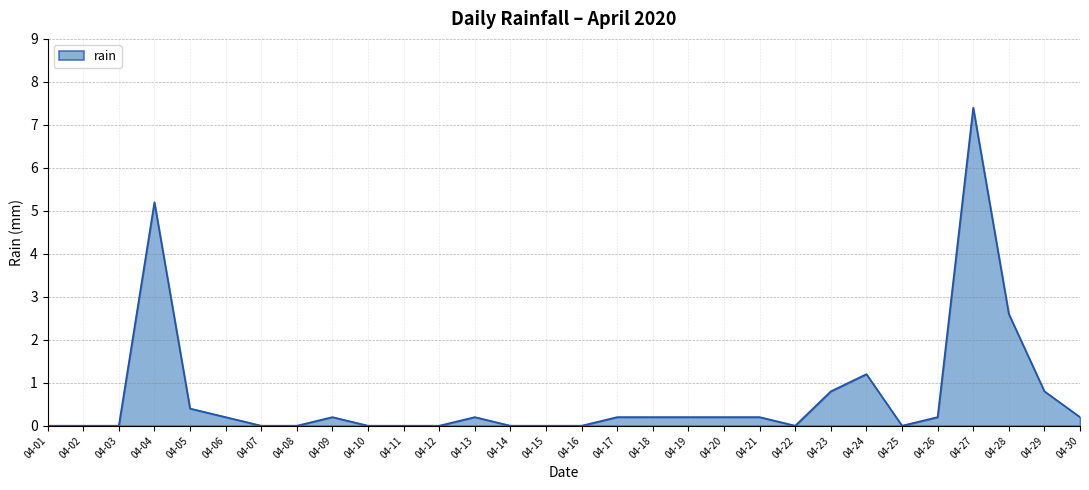

Reading right to left, extract all data points from this chart.

0.2	0.8	2.6	7.4	0.2	0.0	1.2	0.8	0.0	0.2	0.2	0.2	0.2	0.2	0.0	0.0	0.0	0.2	0.0	0.0	0.0	0.2	0.0	0.0	0.2	0.4	5.2	0.0	0.0	0.0